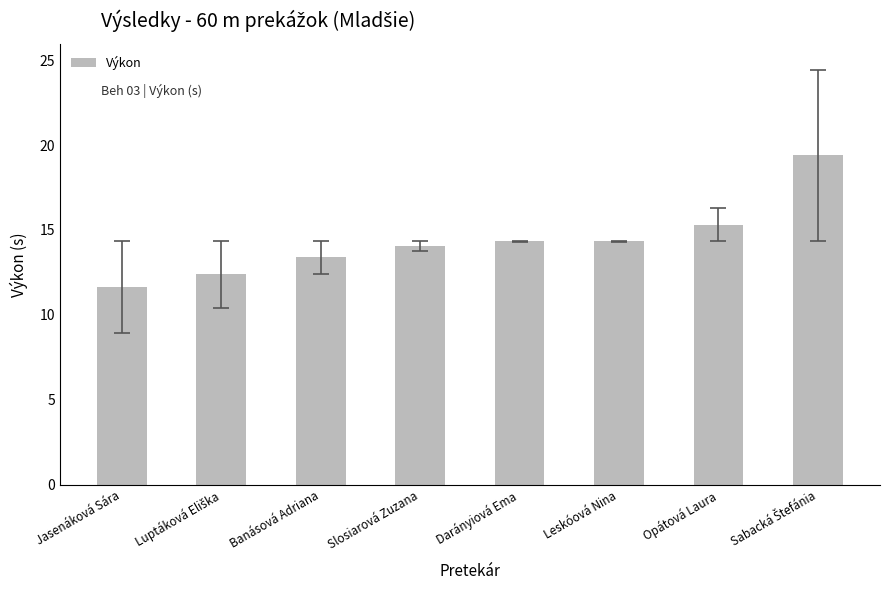

What is the value of the 7th bar from the left?

15.3